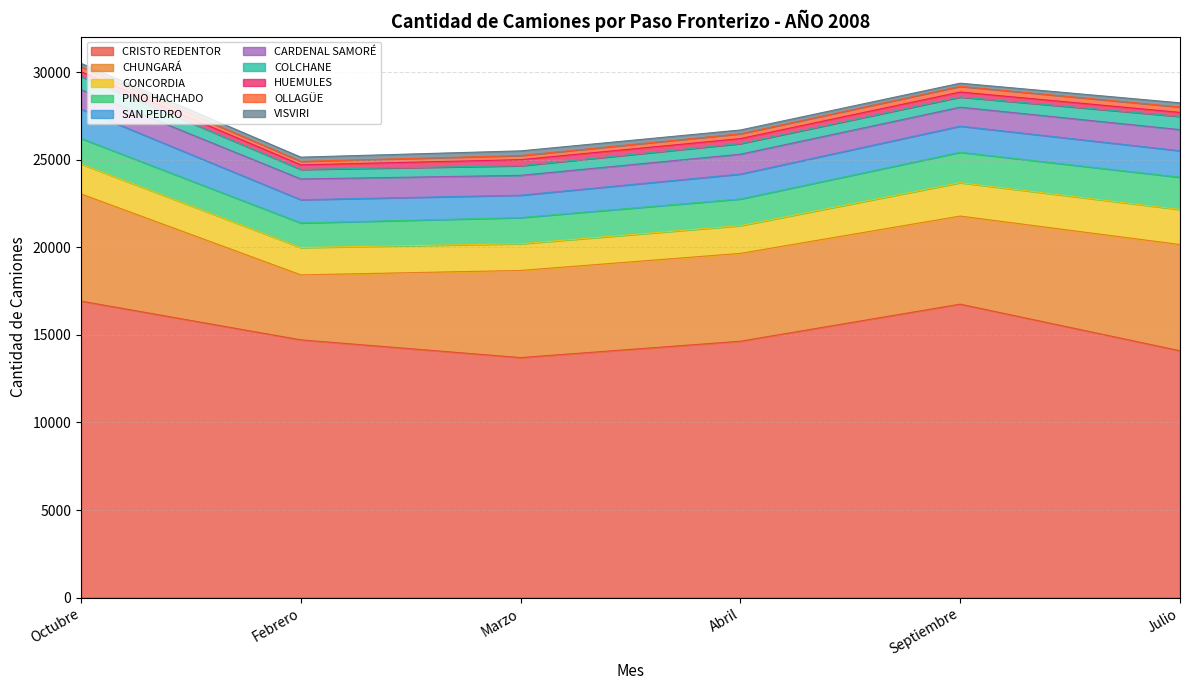

At which label does Febrero reach its peak?

CRISTO REDENTOR